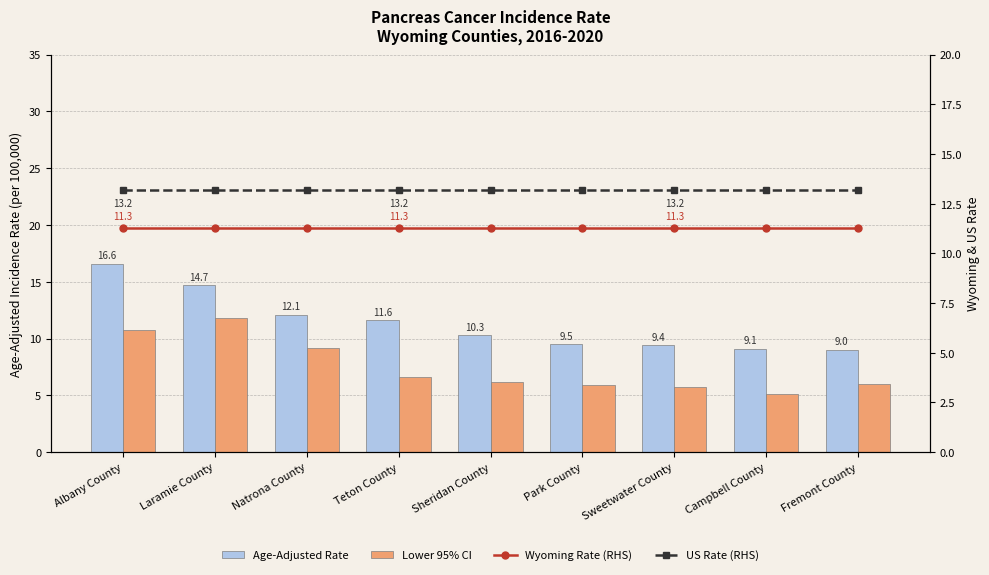

How many groups of bars are there?

9